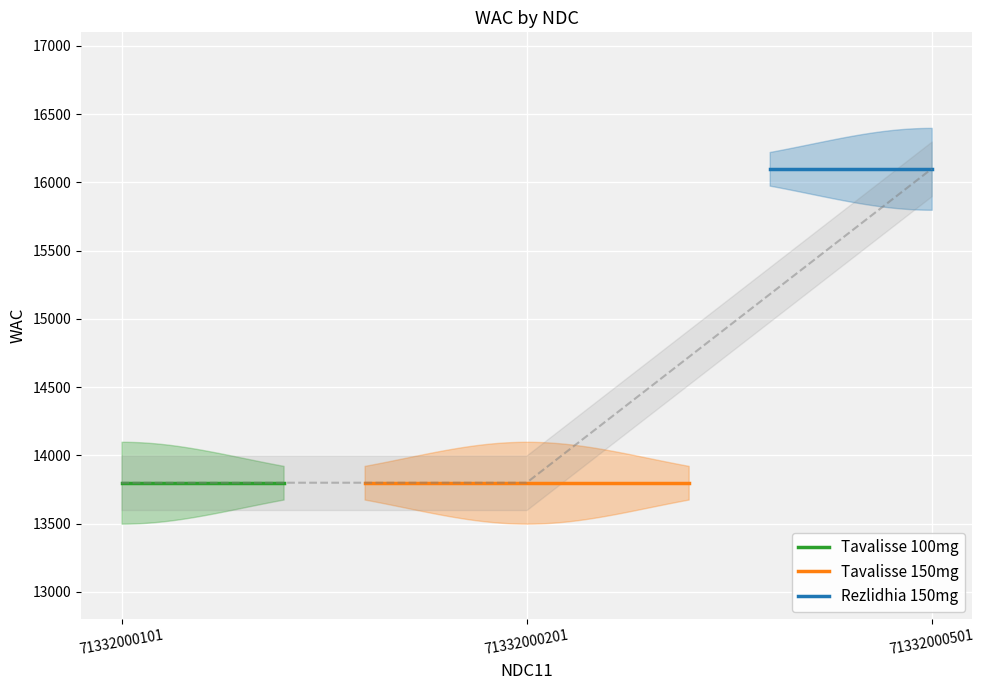

What is the value of the 2nd point from the left?

13800